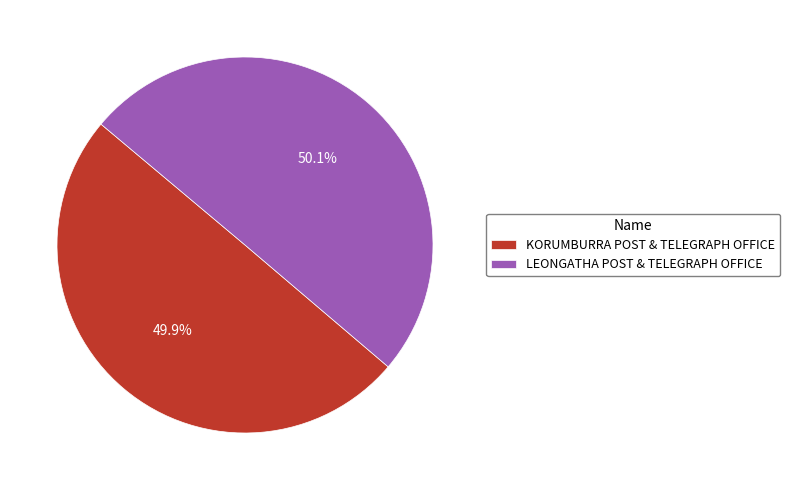

To the nearest percent, what is the average slice percentage?

50%